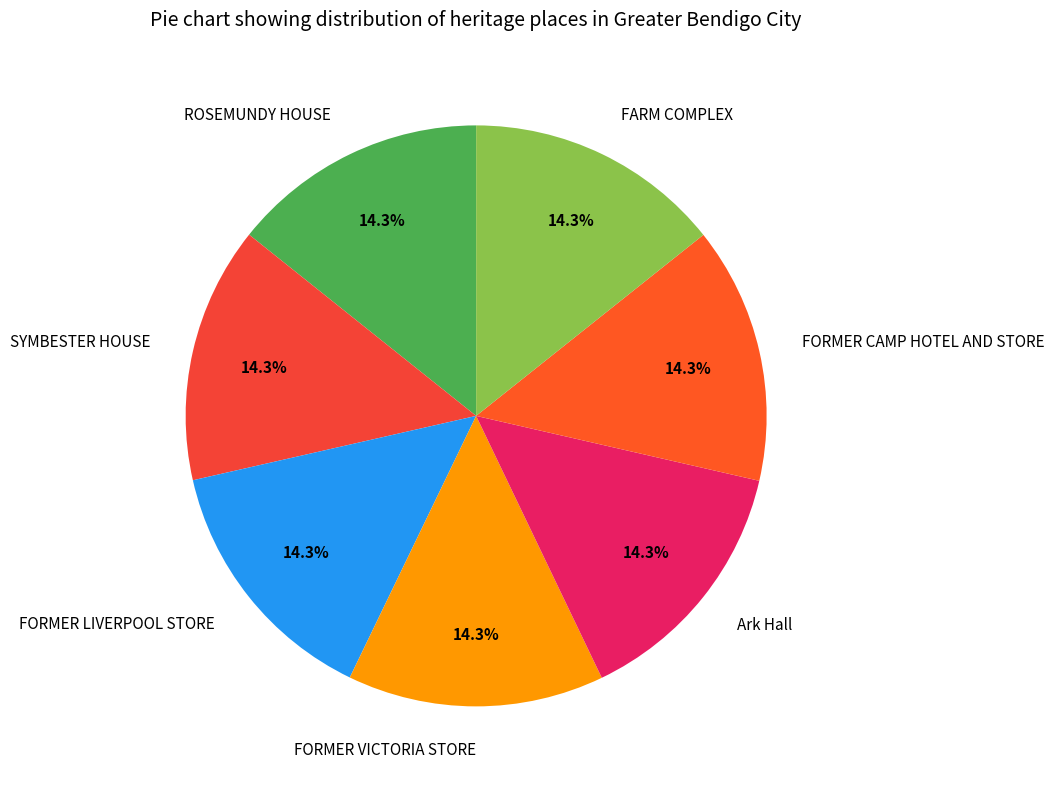

Approximately how many times larger is the value at FARM COMPLEX compared to ROSEMUNDY HOUSE?

1.0